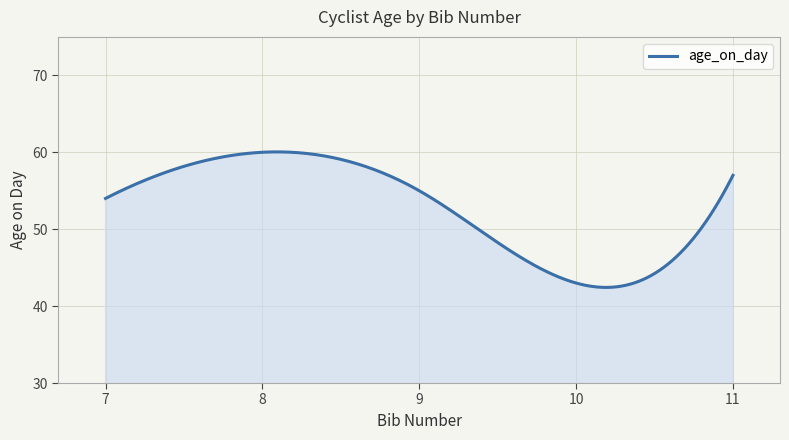

What is the greatest value displayed?

60.0